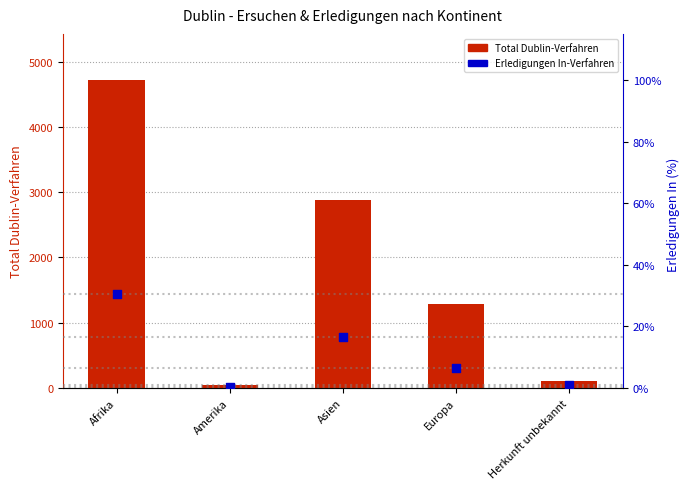

At which category is the sum across all series the highest?

Afrika